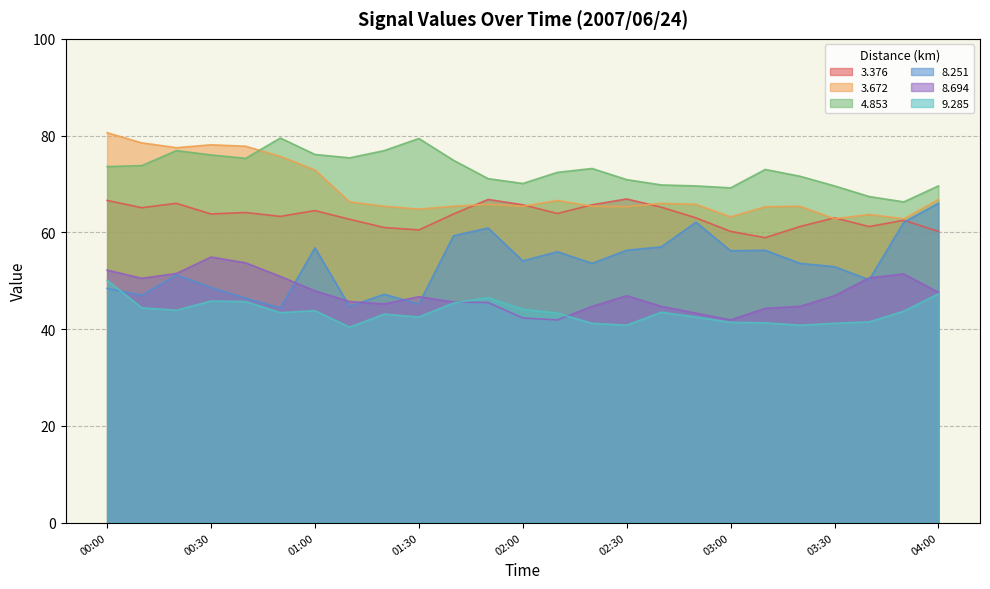

Where is the first local minimum for   8.694?

00:10